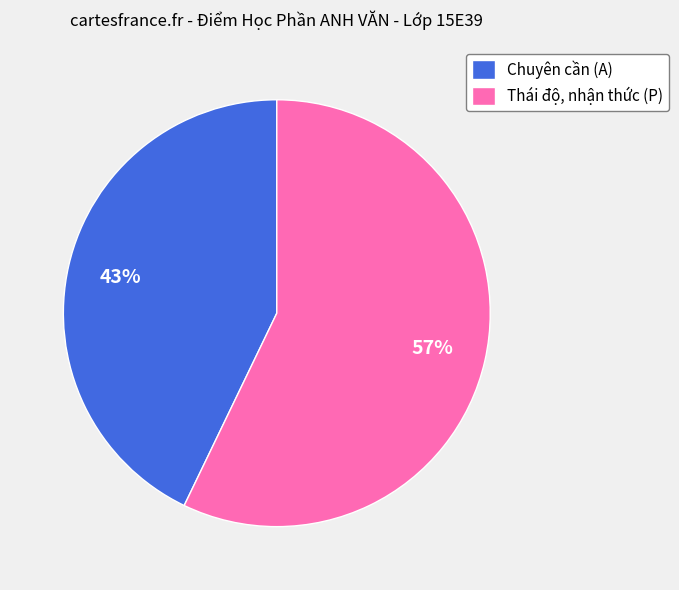

Is the sum of Chuyên cần (A) and Thái độ, nhận thức (P) greater than half?

Yes